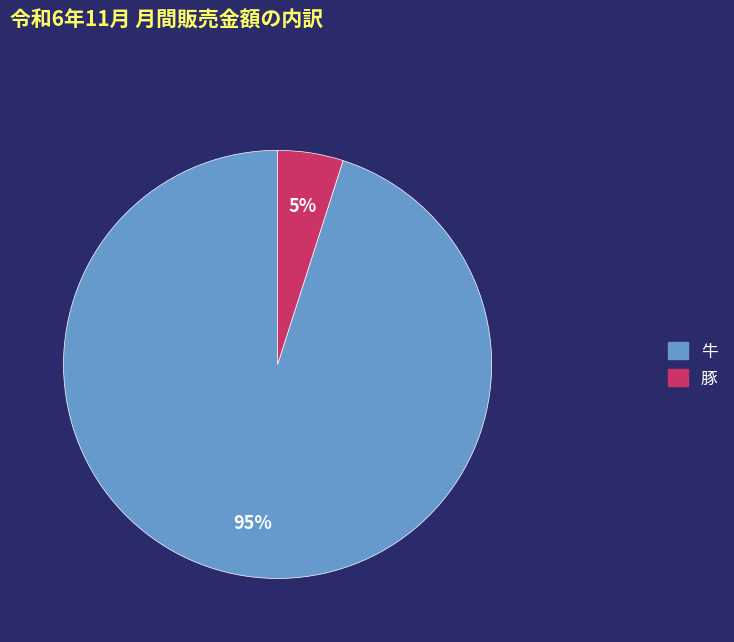

What percentage is the 豚 slice, to the nearest percent?

5%